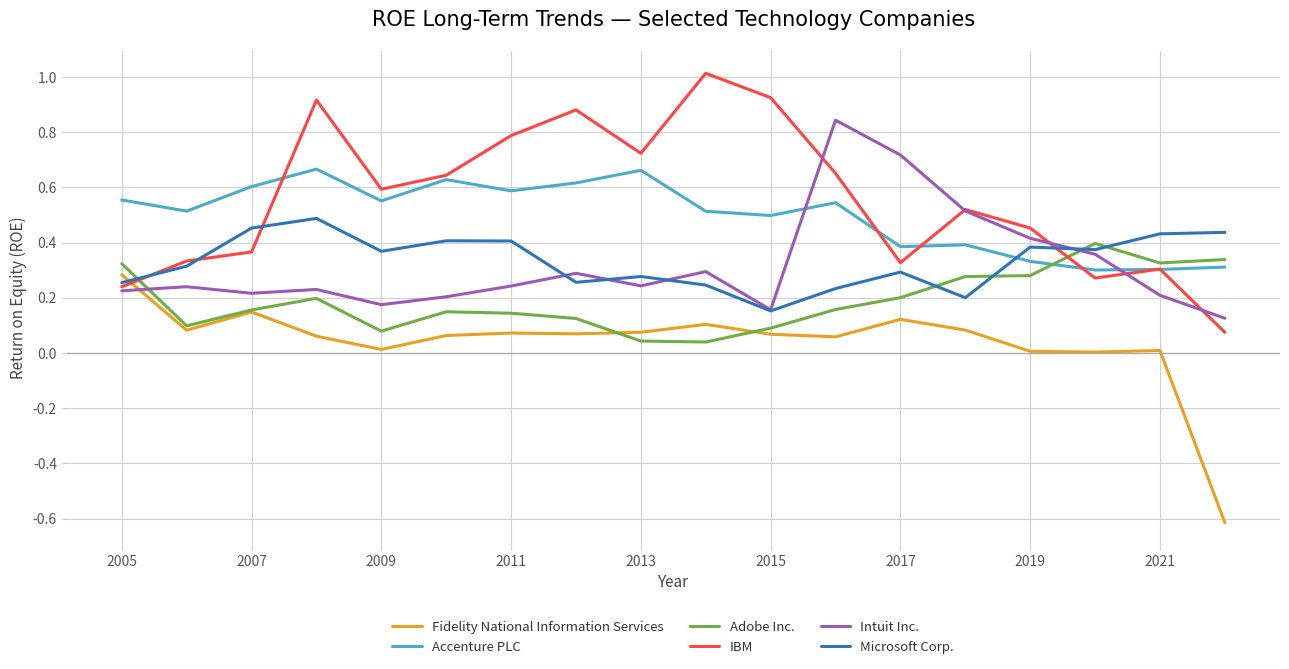

True or false: Fidelity National Information Services has more than 1 points higher than both neighbors.

True